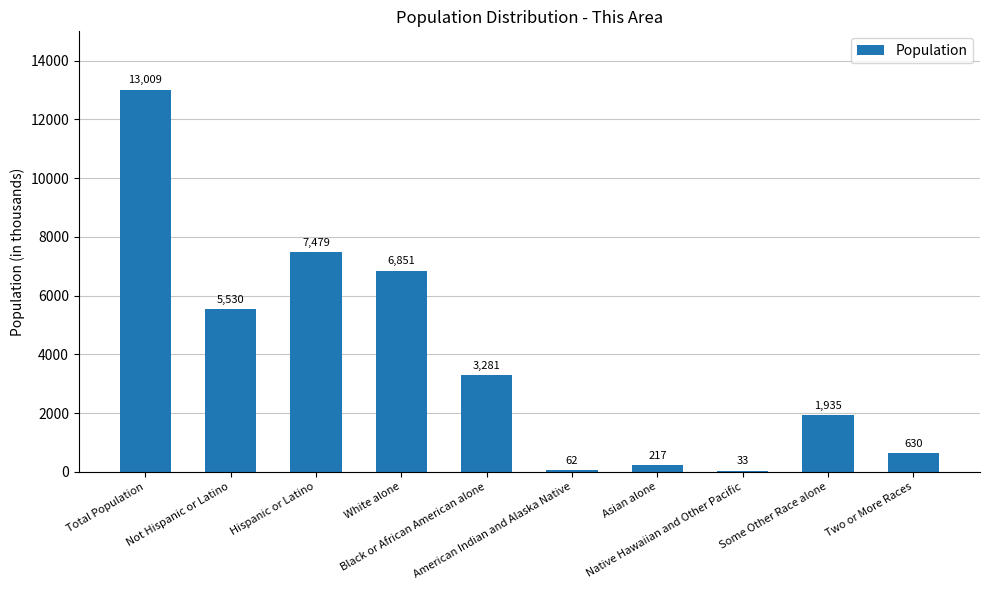

What is the sum of the values at American Indian and Alaska Native and Two or More Races?

692